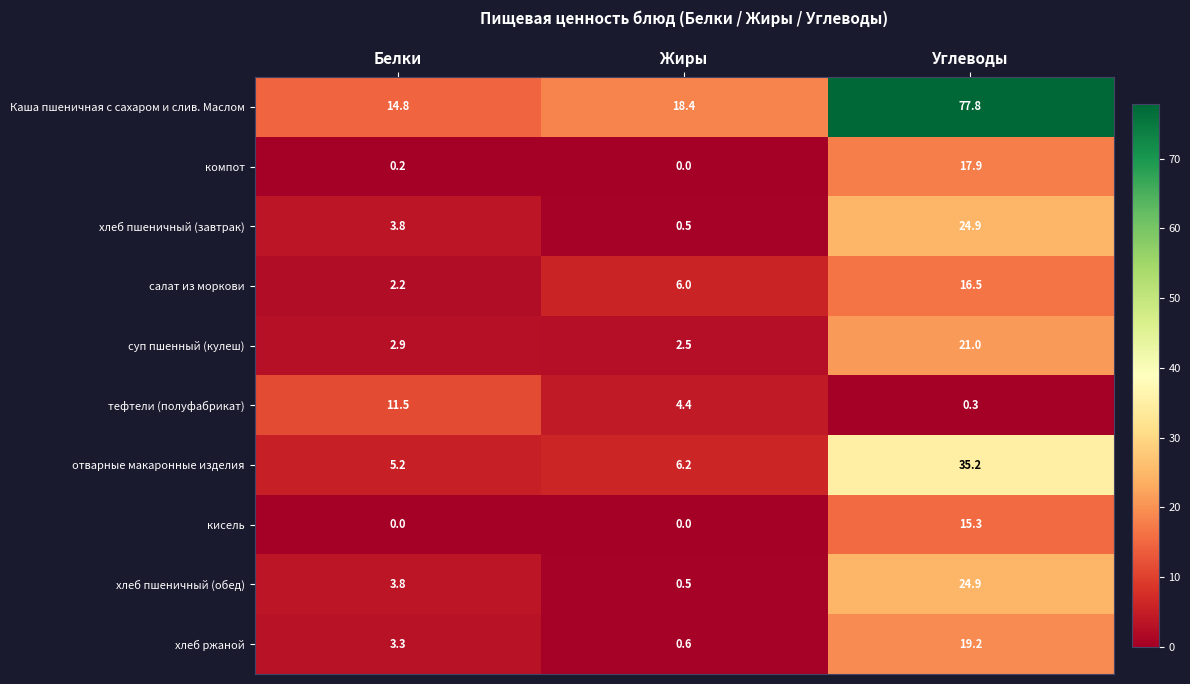

What is the sum of the салат из моркови values at Белки and Углеводы?

18.7